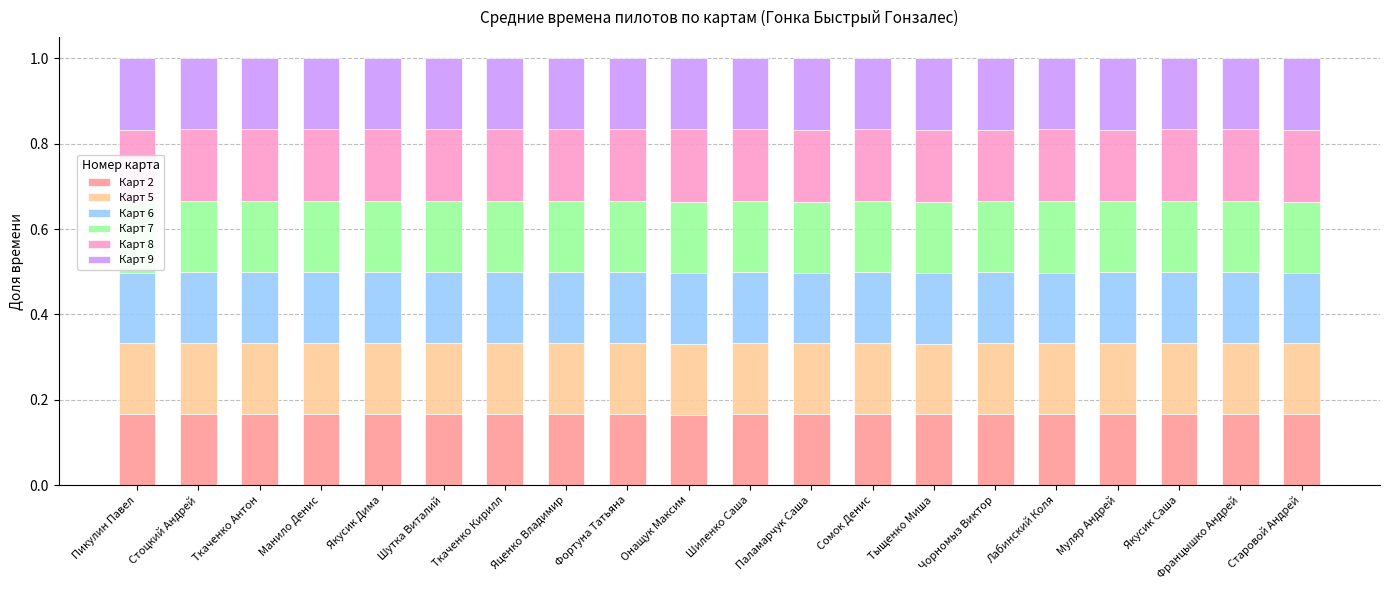

What is the sum of the Карт 2 values at Яценко Владимир and Шиленко Саша?

0.3